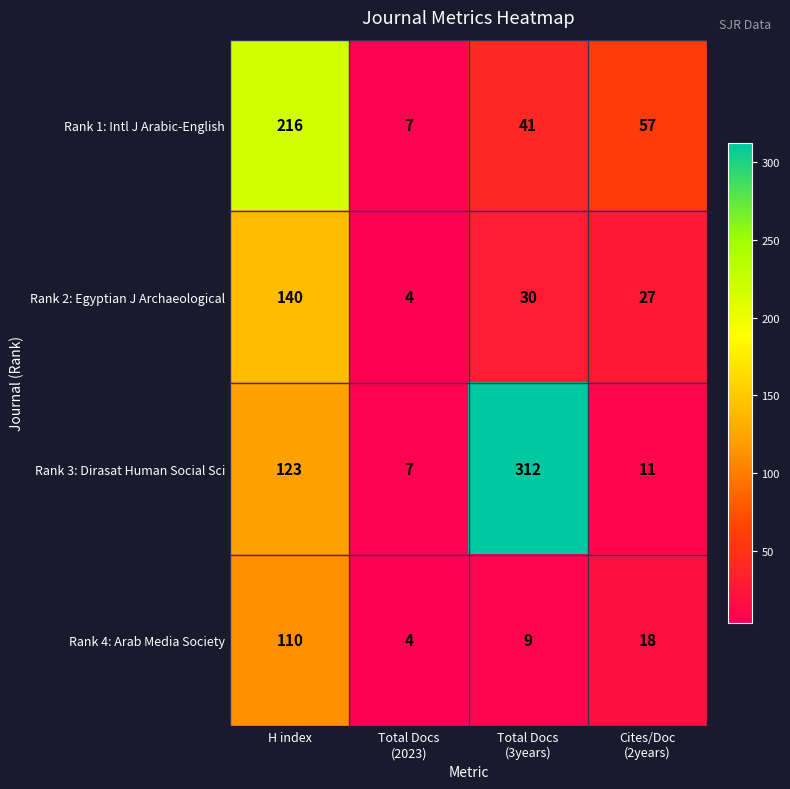

How many series are shown in this chart?

4